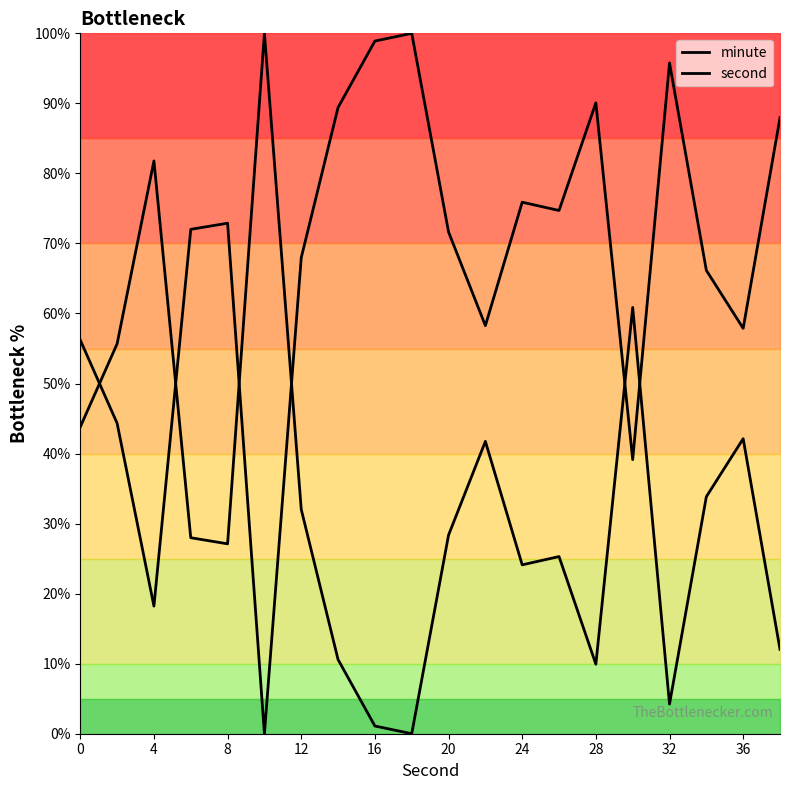

Rank the series by their average value, from highest to lowest.

second, minute